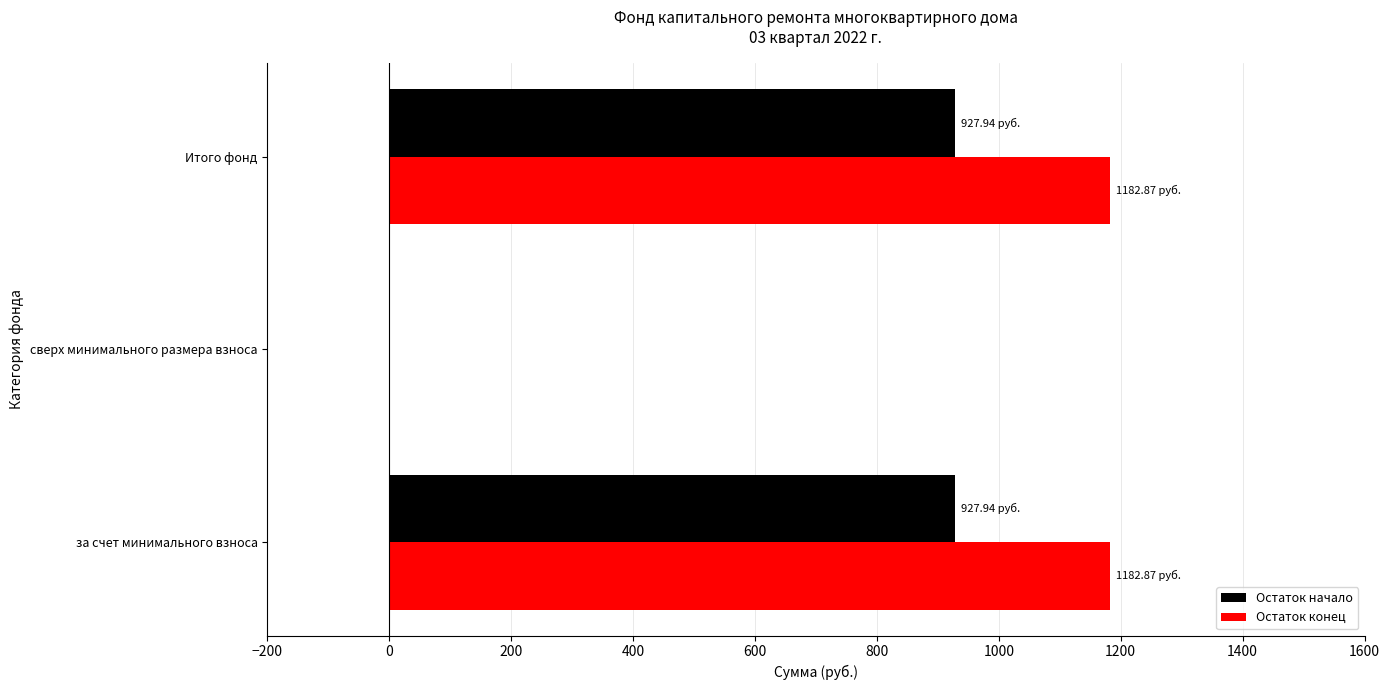

How many distinct data groups are displayed?

2